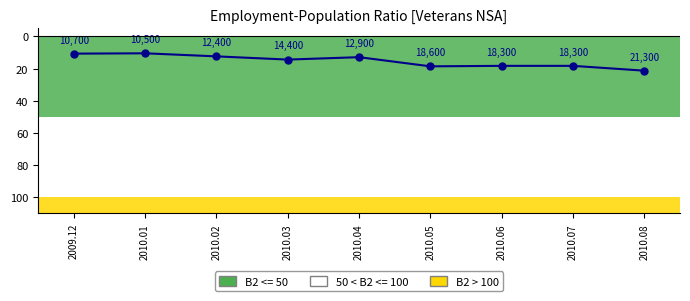

How many values exceed 14?

5